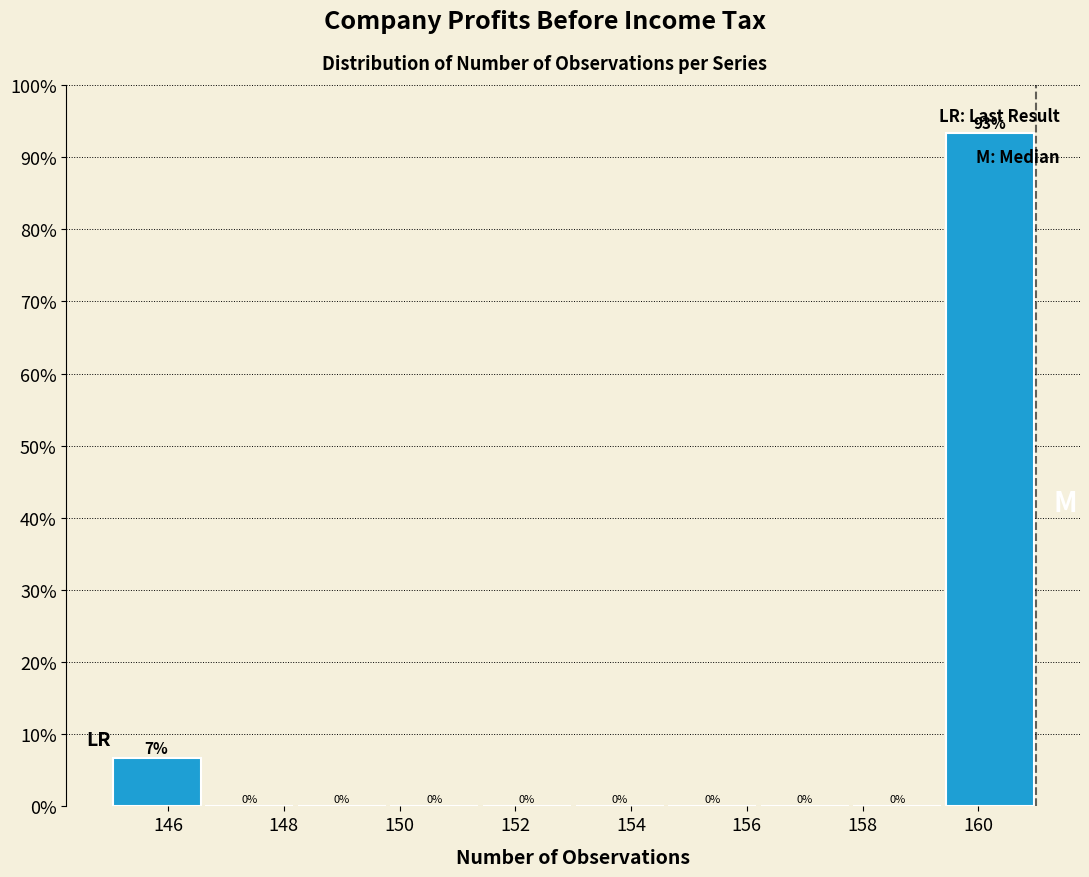

Over which range of the x-axis is the bar tallest?

159.4 to 161.0